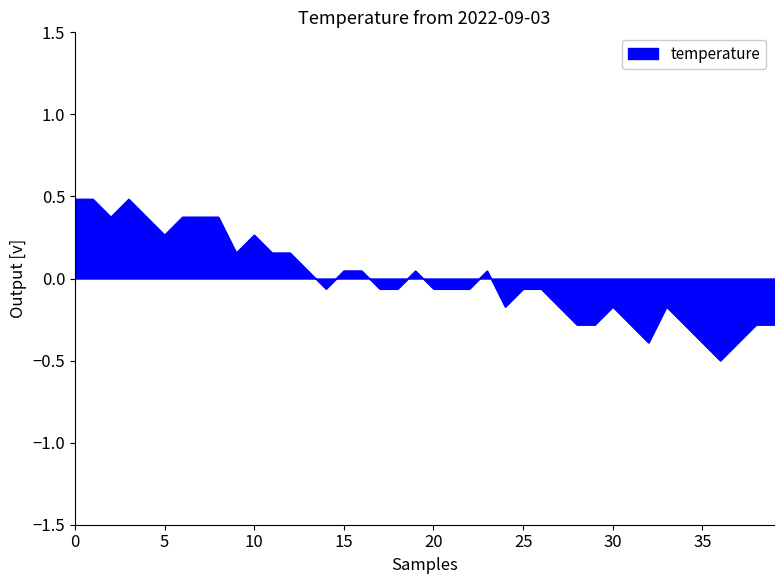

What is the smallest value displayed?

-0.5